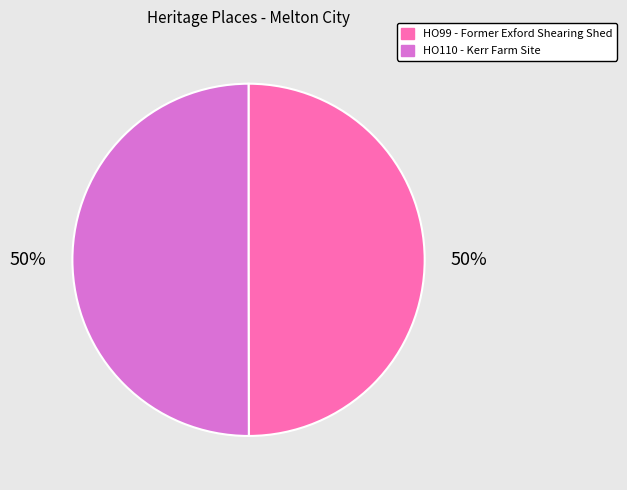

To the nearest percent, what is the combined percentage of HO99 - Former Exford Shearing Shed and HO110 - Kerr Farm Site?

100%